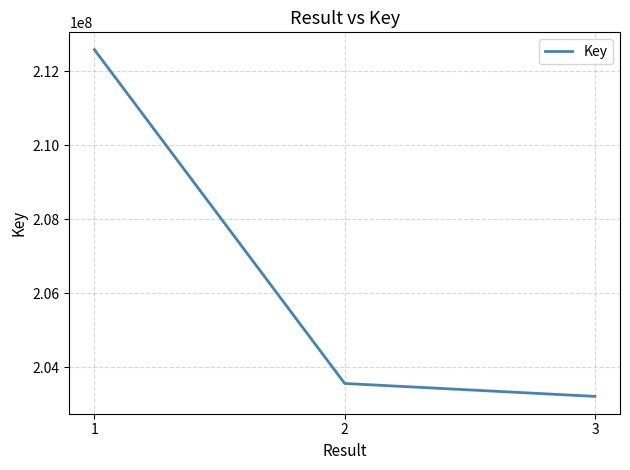

What is the maximum value shown in the chart?

212578849